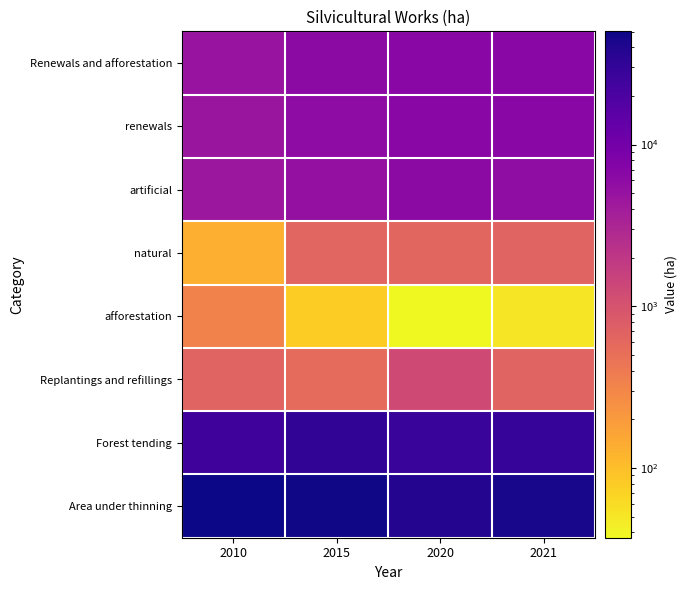

Rank the series by their maximum value, from lowest to highest.

afforestation, natural, Replantings and refillings, artificial, renewals, Renewals and afforestation, Forest tending, Area under thinning